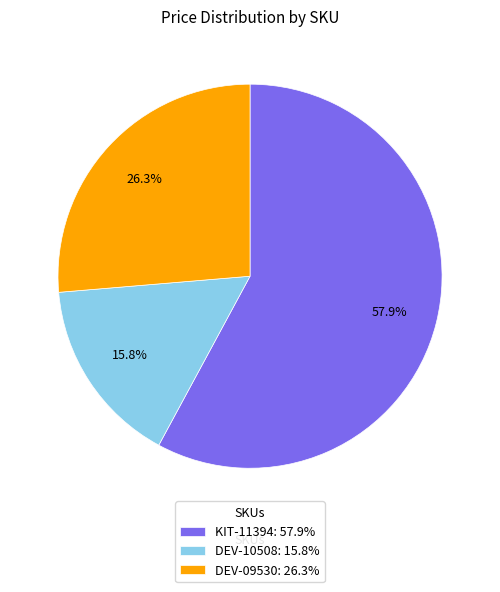

Does DEV-09530 account for over 50% of the chart?

No